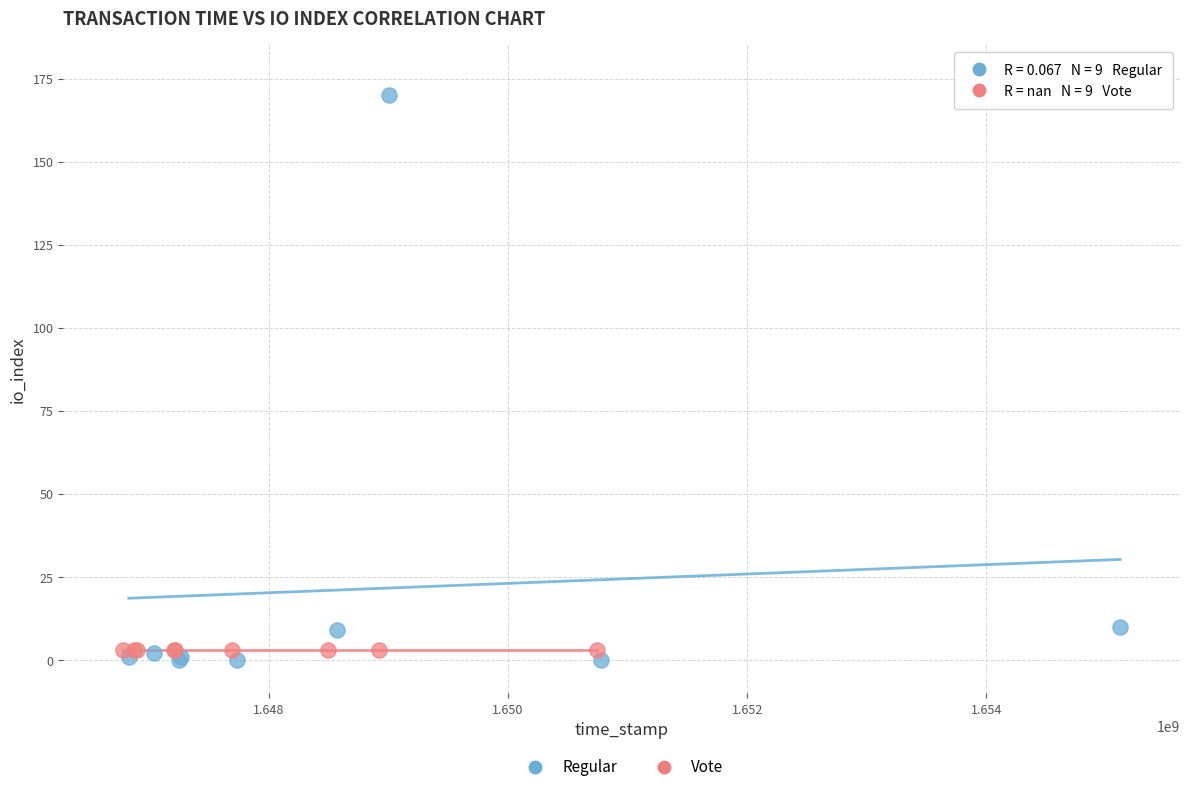

Which series contains the highest Y value?

Regular